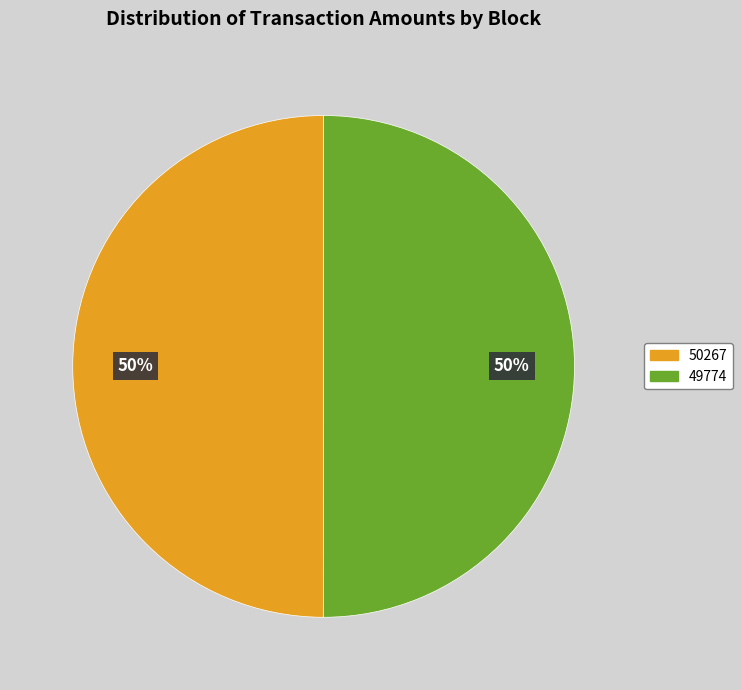

Is it true that 49774 is 50% of the pie?

True